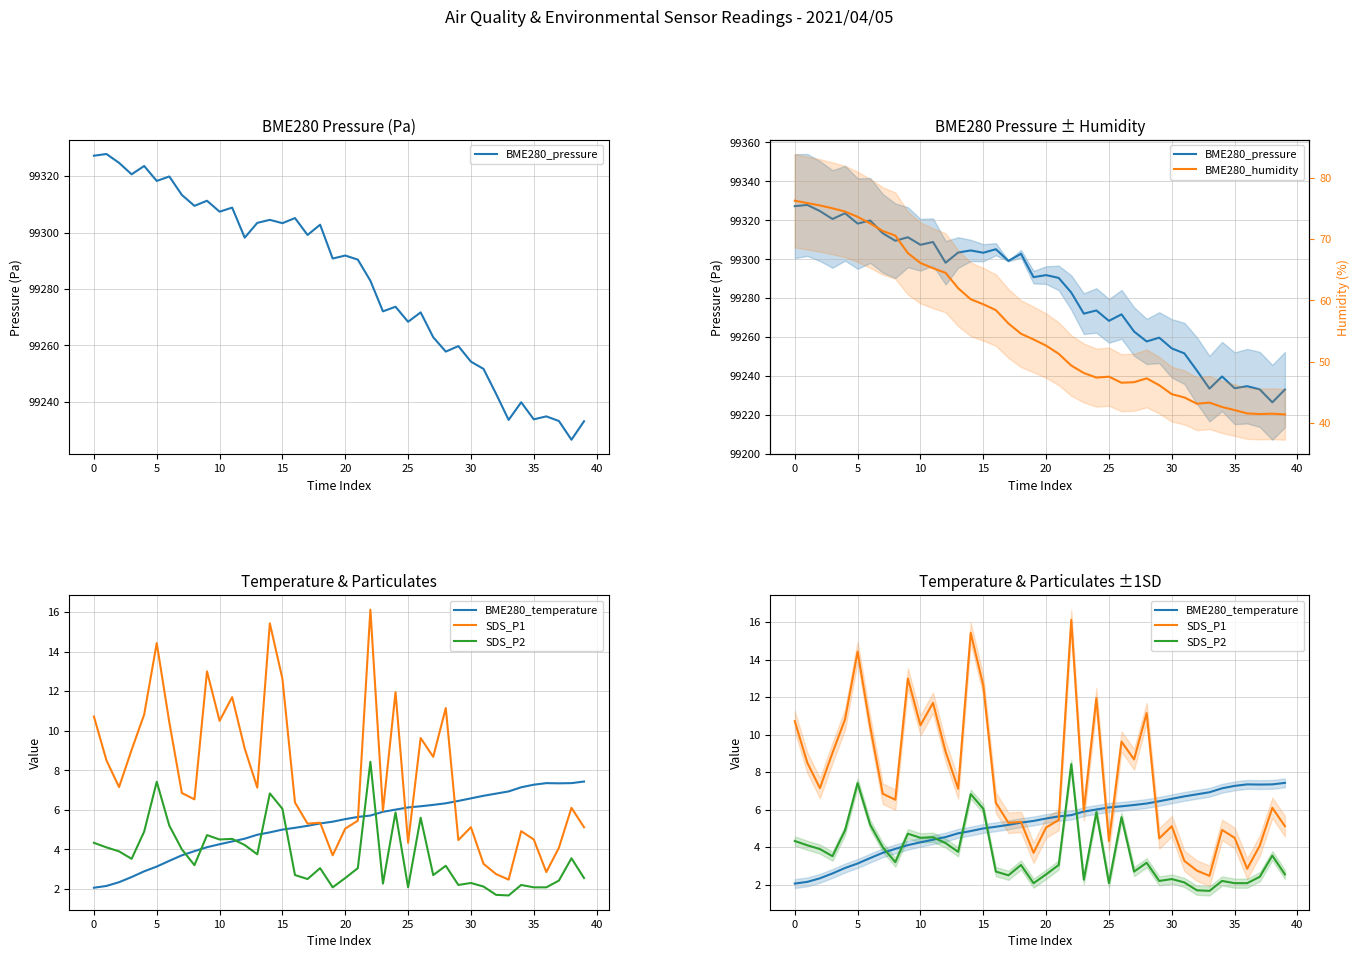

Reading left to right, list all the values displayed in this chart.

BME280_pressure: 99327.3	99327.9	99324.8	99320.7	99323.6	99318.3	99319.9	99313.4	99309.5	99311.3	99307.4	99308.9	99298.2	99303.4	99304.5	99303.3	99305.1	99299.2	99302.8	99290.8	99291.9	99290.4	99282.9	99272.1	99273.7	99268.4	99271.7	99262.9	99257.8	99259.7	99254.2	99251.7	99242.8	99233.6	99239.8	99233.8	99234.8	99233.2	99226.5	99233.1
BME280_temperature: 2.1	2.1	2.3	2.6	2.9	3.1	3.4	3.7	3.9	4.1	4.3	4.4	4.5	4.7	4.9	5.0	5.1	5.2	5.3	5.4	5.5	5.6	5.7	5.9	6.0	6.1	6.2	6.2	6.3	6.5	6.6	6.7	6.8	6.9	7.1	7.3	7.3	7.3	7.3	7.4
SDS_P1: 10.7	8.5	7.2	9.0	10.8	14.4	10.4	6.8	6.5	13.0	10.5	11.7	9.1	7.1	15.4	12.6	6.4	5.3	5.3	3.7	5.0	5.5	16.1	6.0	11.9	4.3	9.6	8.7	11.2	4.5	5.1	3.3	2.8	2.5	4.9	4.5	2.9	4.1	6.1	5.1
SDS_P2: 4.3	4.1	3.9	3.5	4.9	7.4	5.2	4.0	3.2	4.7	4.5	4.5	4.2	3.8	6.8	6.0	2.7	2.5	3.0	2.1	2.5	3.0	8.4	2.3	5.9	2.1	5.6	2.7	3.2	2.2	2.3	2.1	1.7	1.7	2.2	2.1	2.1	2.4	3.5	2.5
BME280_humidity: 76.3	75.9	75.5	75.0	74.5	73.6	72.6	71.3	70.6	67.7	66.1	65.2	64.5	62.0	60.2	59.4	58.4	56.2	54.5	53.6	52.6	51.3	49.4	48.1	47.4	47.5	46.5	46.6	47.2	46.1	44.7	44.1	43.1	43.3	42.6	42.1	41.5	41.4	41.5	41.4